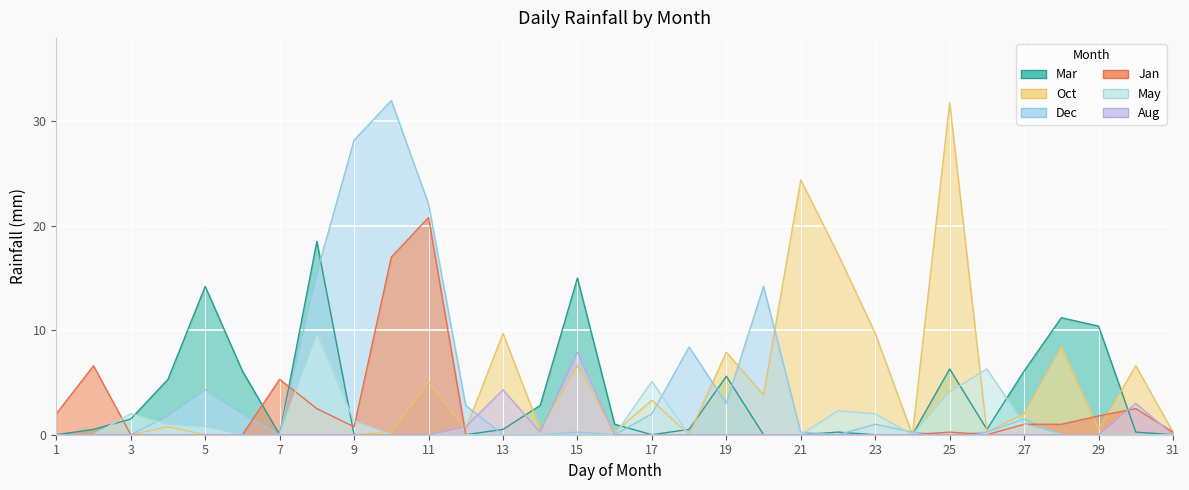

How many times do Oct and May cross each other?

4